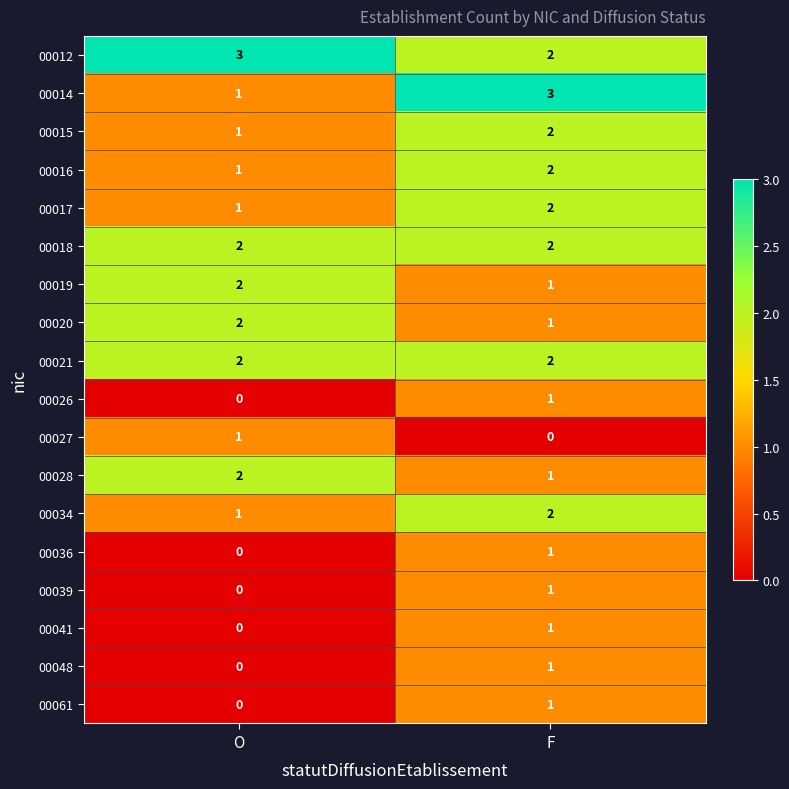

What value does the 00014 series have at F?

3